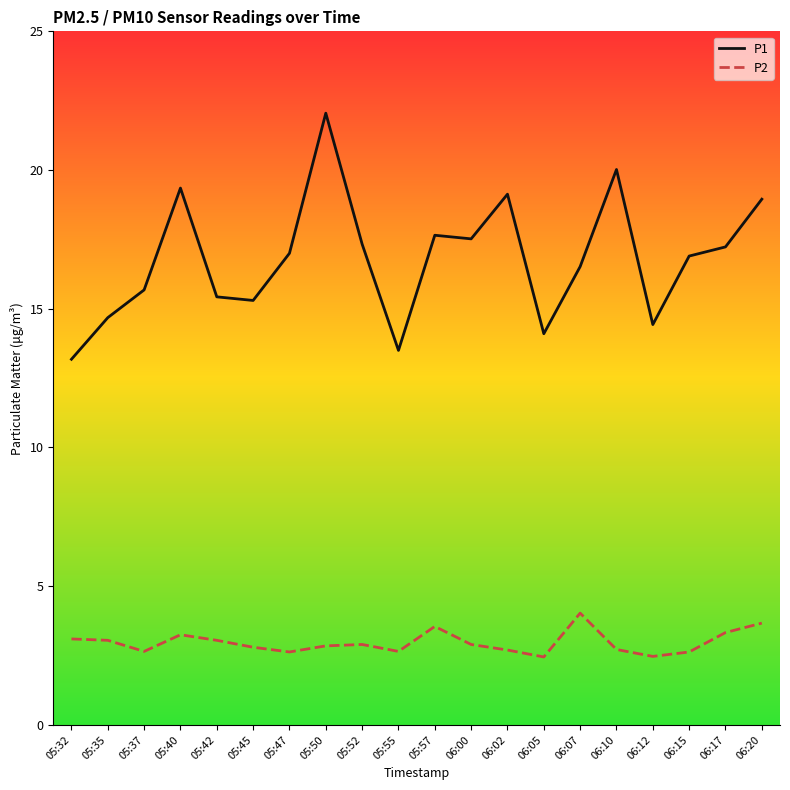

True or false: P2 and P1 cross at least once.

False